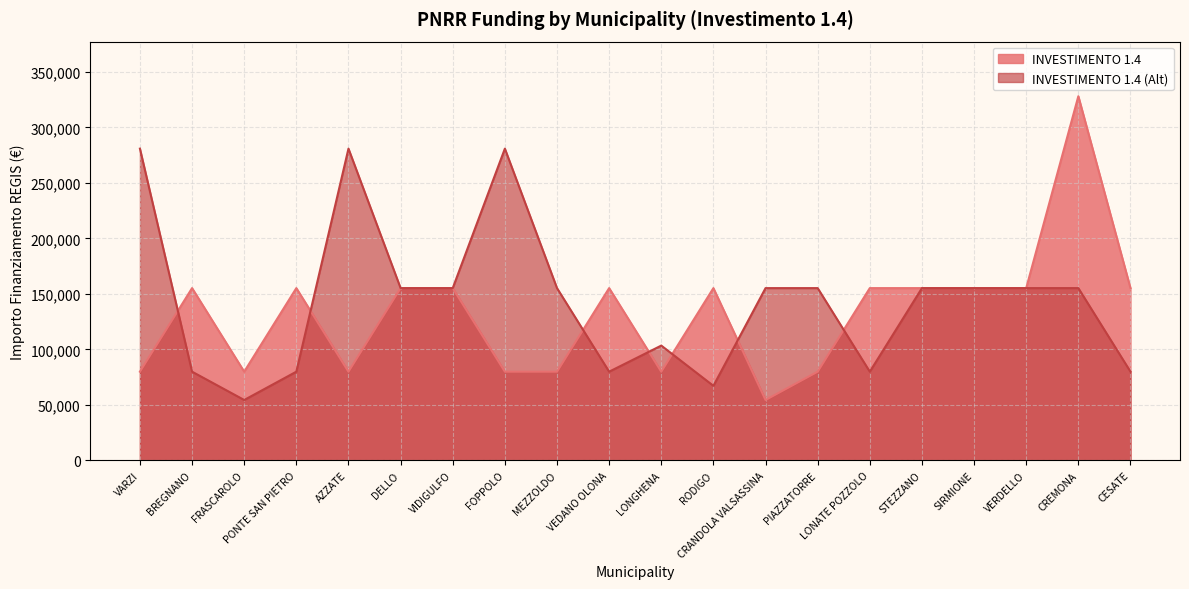

Reading right to left, transcribe all the data shown in this chart.

INVESTIMENTO 1.4: CESATE=155234	CREMONA=328160	VERDELLO=155234	SIRMIONE=155234	STEZZANO=155234	LONATE POZZOLO=155234	PIAZZATORRE=79922	CRANDOLA VALSASSINA=54412	RODIGO=155234	LONGHENA=79922	VEDANO OLONA=155234	MEZZOLDO=79922	FOPPOLO=79922	VIDIGULFO=155234	DELLO=155234	AZZATE=79922	PONTE SAN PIETRO=155234	FRASCAROLO=79922	BREGNANO=155234	VARZI=79922
INVESTIMENTO 1.4 (Alt): CESATE=79922	CREMONA=155234	VERDELLO=155234	SIRMIONE=155234	STEZZANO=155234	LONATE POZZOLO=79922	PIAZZATORRE=155234	CRANDOLA VALSASSINA=155234	RODIGO=67167	LONGHENA=103444	VEDANO OLONA=79922	MEZZOLDO=155234	FOPPOLO=280932	VIDIGULFO=155234	DELLO=155234	AZZATE=280932	PONTE SAN PIETRO=79922	FRASCAROLO=54412	BREGNANO=79922	VARZI=280932